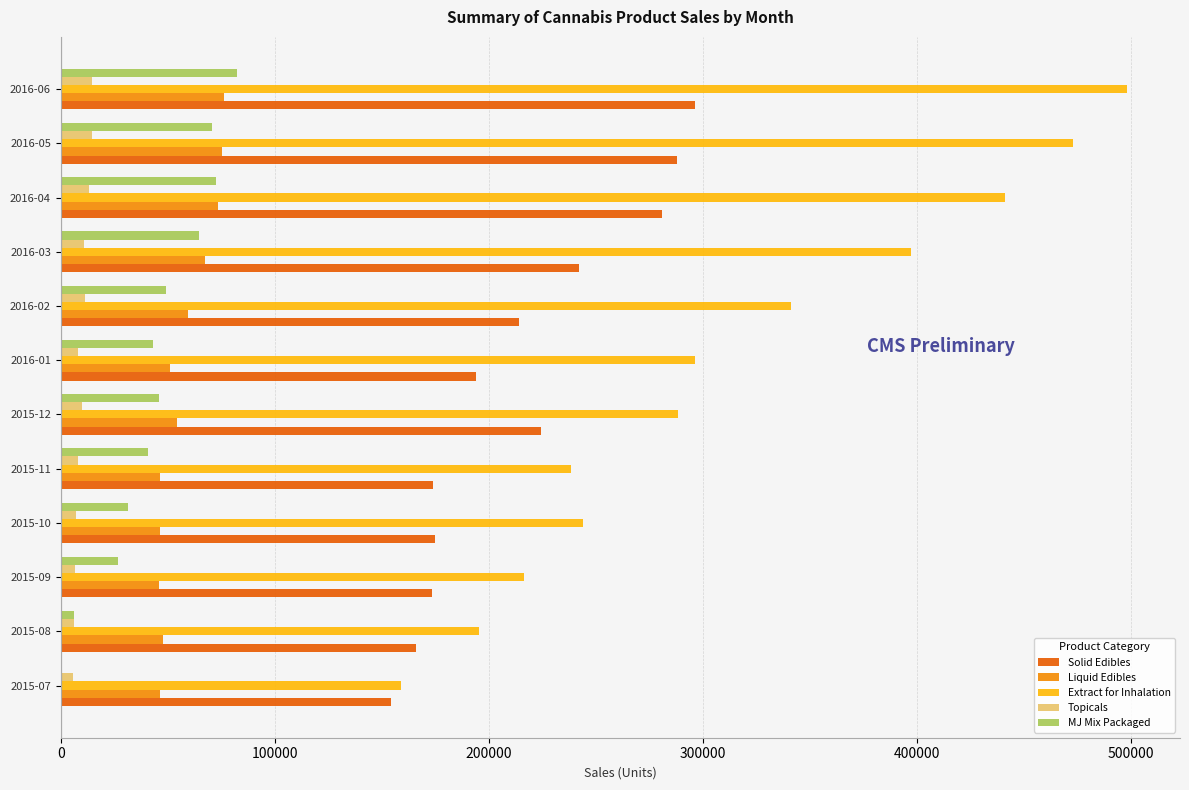

Which series has the largest total across all categories?

Extract for Inhalation